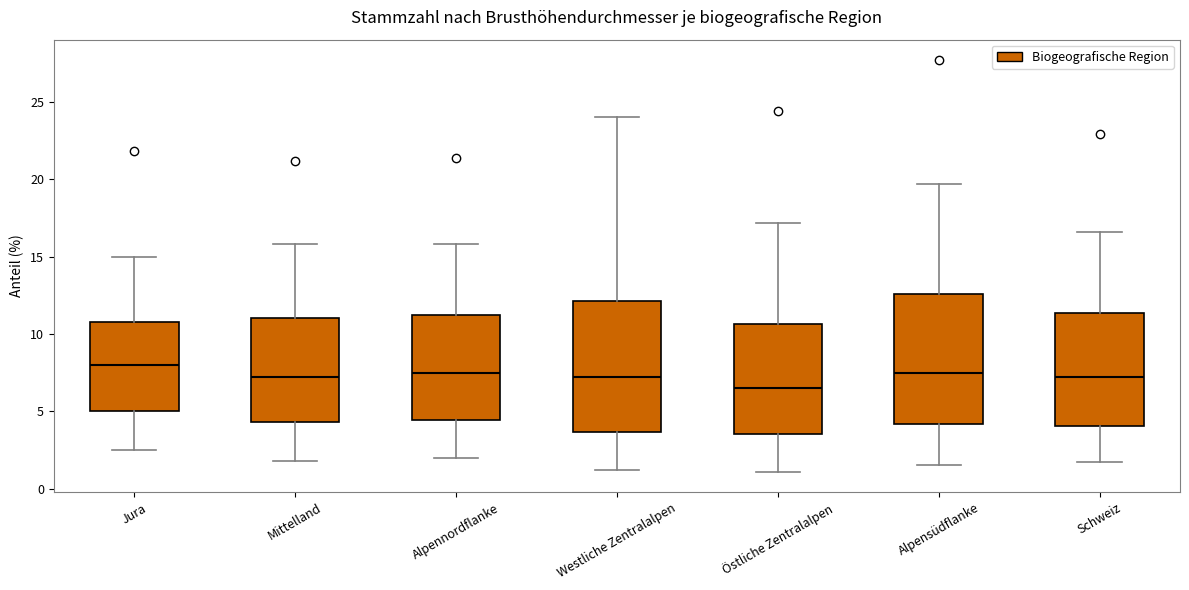

Which box has the lowest median line?

Östliche Zentralalpen